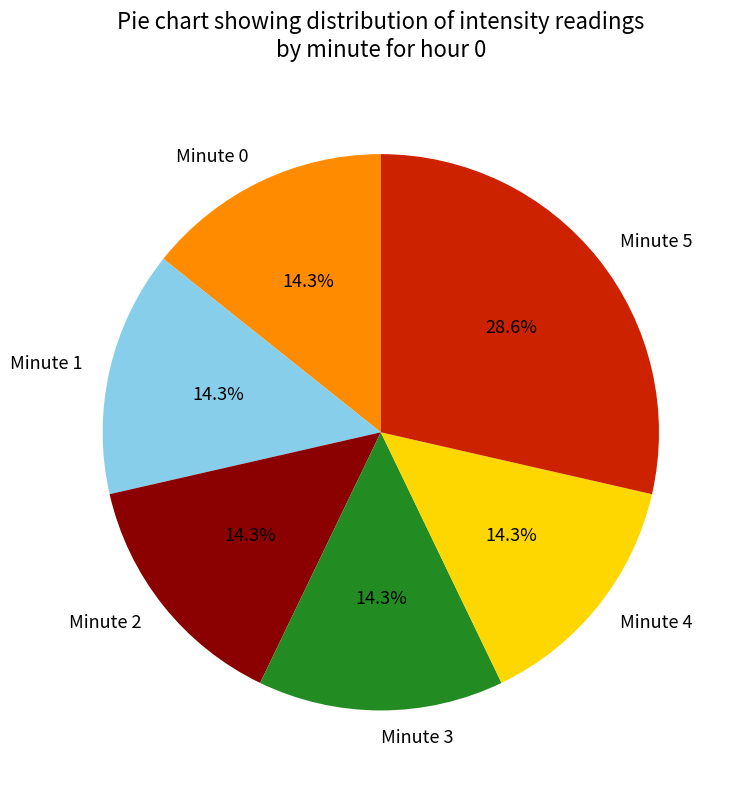

How many slices are in this pie chart?

6